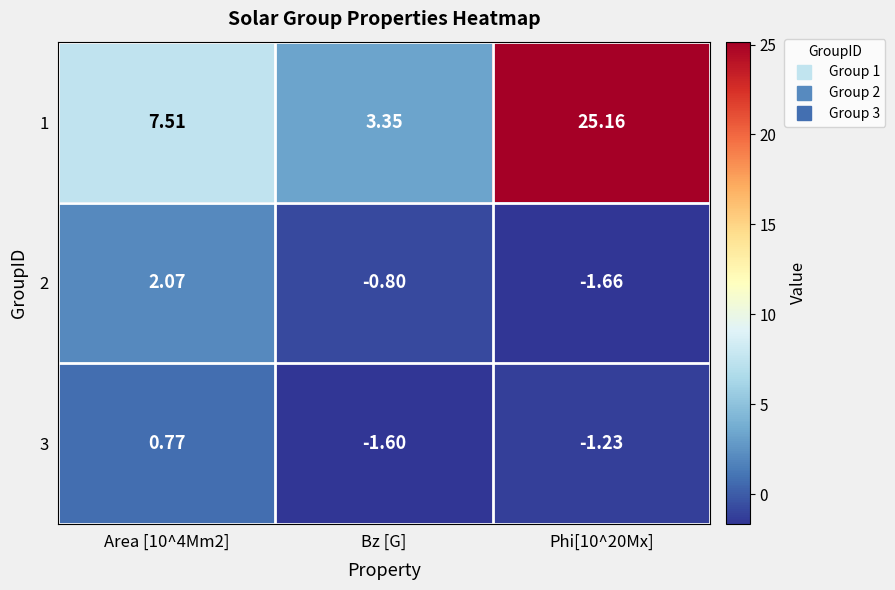

Is the value of 2 at Phi[10^20Mx] greater than the value of 1 at Area [10^4Mm2]?

No